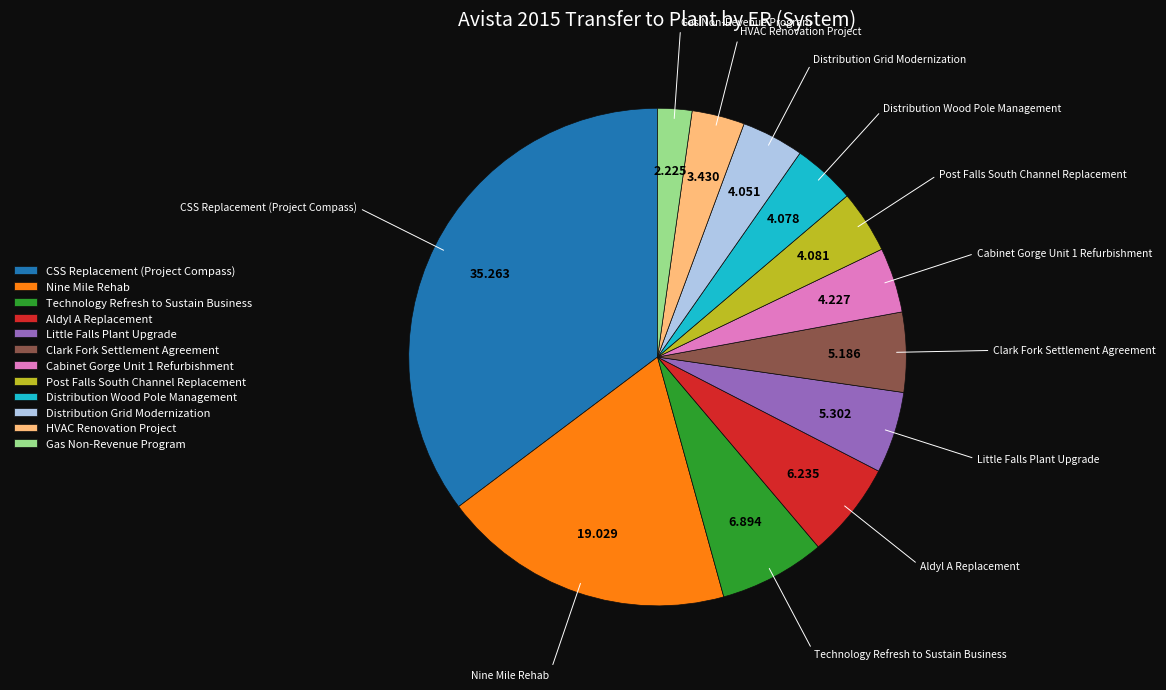

Combined, do Gas Non-Revenue Program and Cabinet Gorge Unit 1 Refurbishment account for over 50%?

No